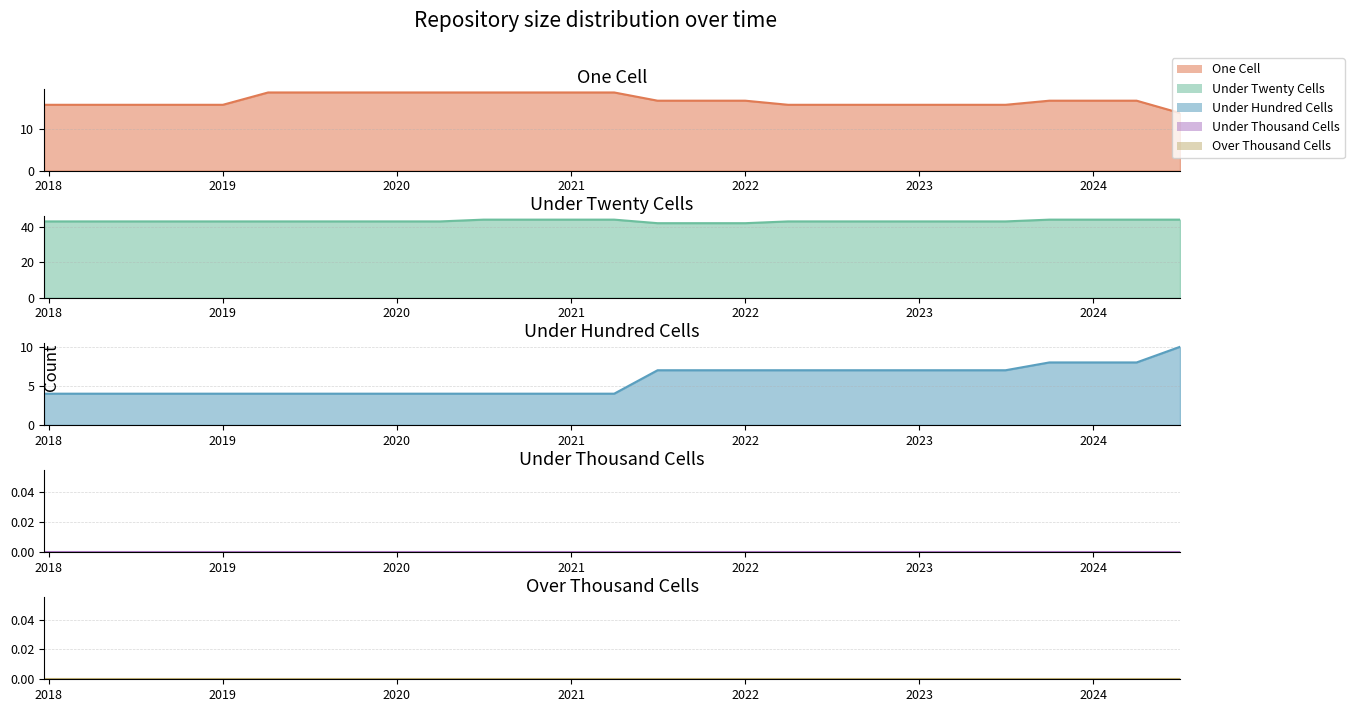

How many values in the under_twenty_cells series exceed 43?

8